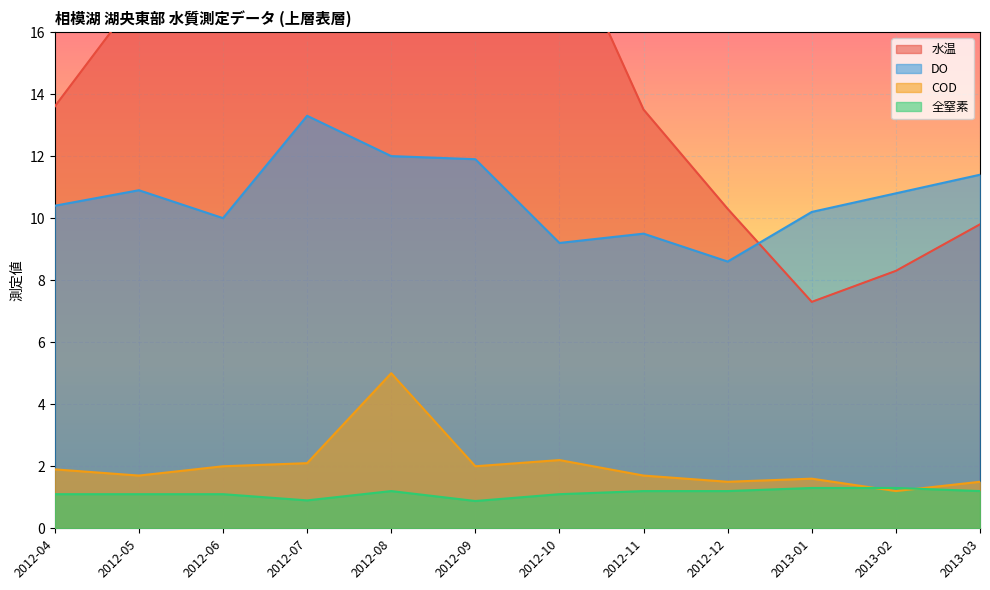

True or false: 水温 and COD cross at least once.

False